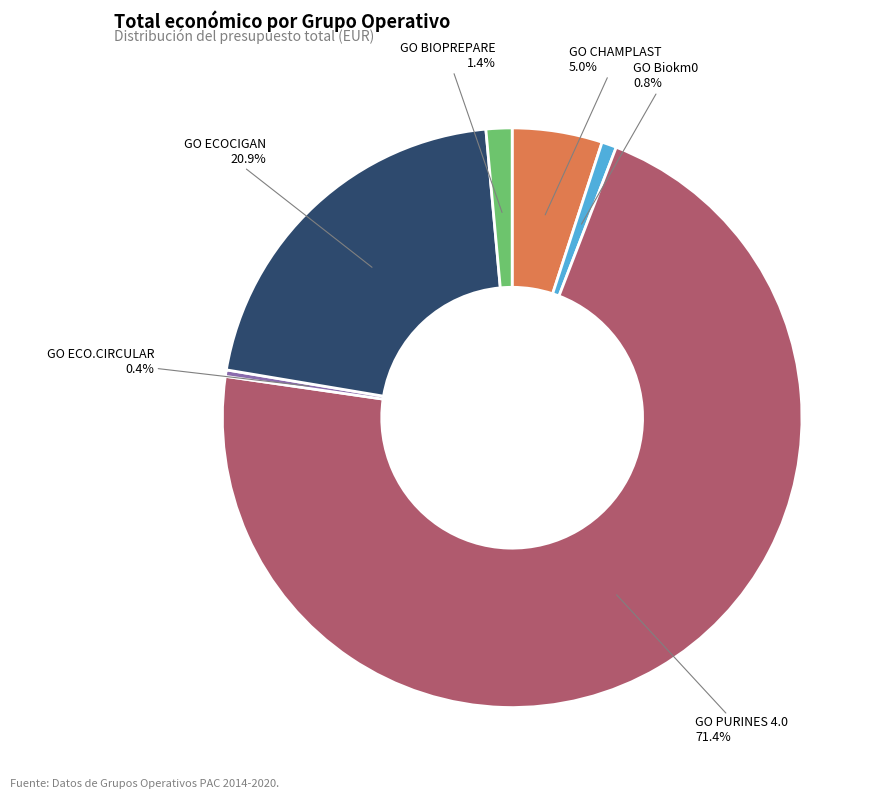

What percentage is the GO PURINES 4.0 slice, to the nearest percent?

71%